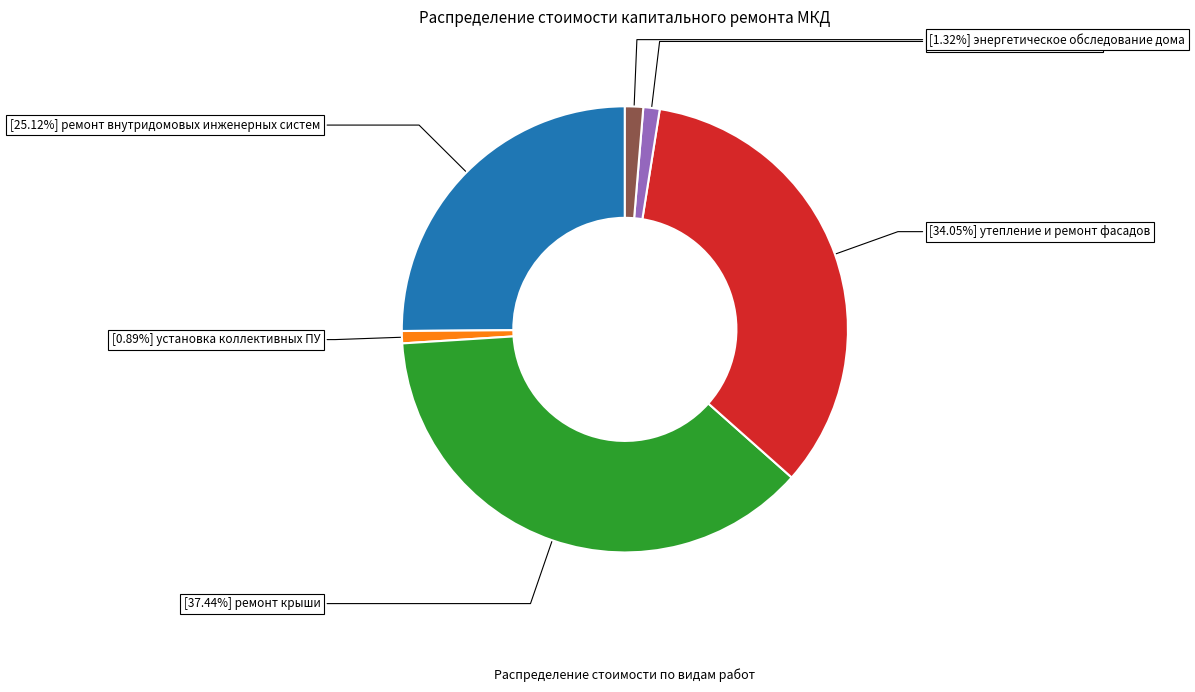

Does any single category account for the majority?

No